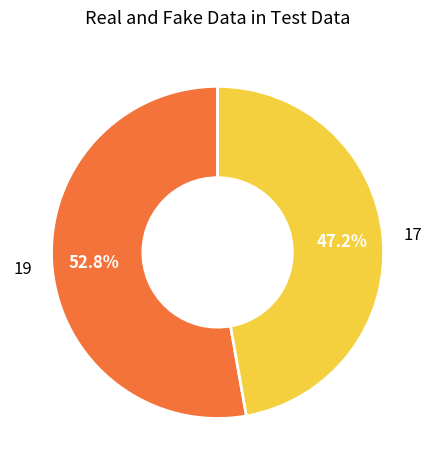

Does any single category account for the majority?

Yes